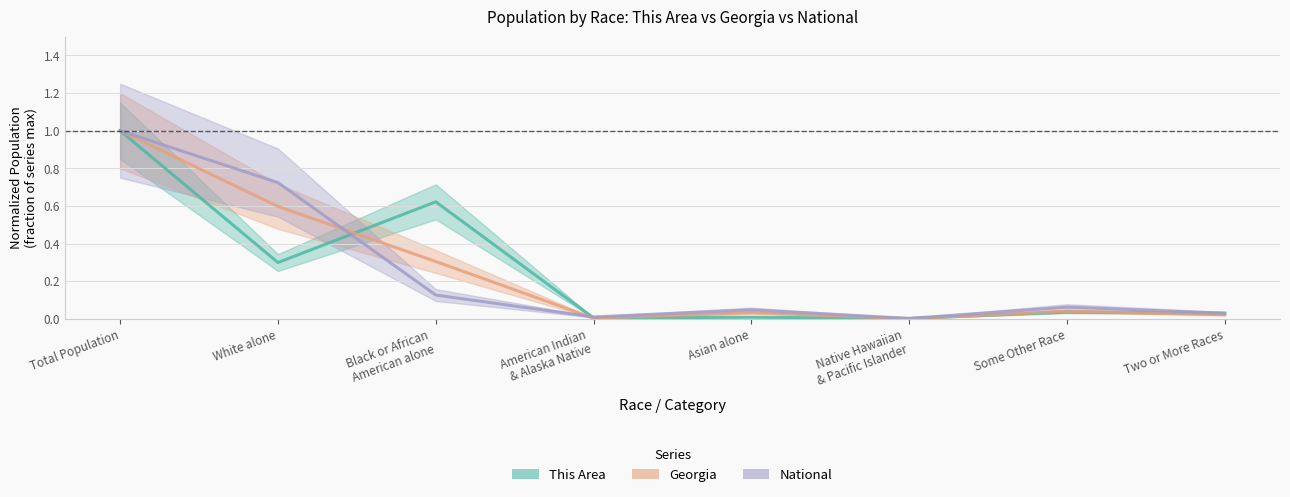

Reading left to right, what are all the values shown in this chart?

This Area: Total Population=1.0	White alone=0.3	Black or African
American alone=0.6	American Indian
& Alaska Native=0.0	Asian alone=0.0	Native Hawaiian
& Pacific Islander=0.0	Some Other Race=0.0	Two or More Races=0.0
Georgia: Total Population=1.0	White alone=0.6	Black or African
American alone=0.3	American Indian
& Alaska Native=0.0	Asian alone=0.0	Native Hawaiian
& Pacific Islander=0.0	Some Other Race=0.0	Two or More Races=0.0
National: Total Population=1.0	White alone=0.7	Black or African
American alone=0.1	American Indian
& Alaska Native=0.0	Asian alone=0.0	Native Hawaiian
& Pacific Islander=0.0	Some Other Race=0.1	Two or More Races=0.0